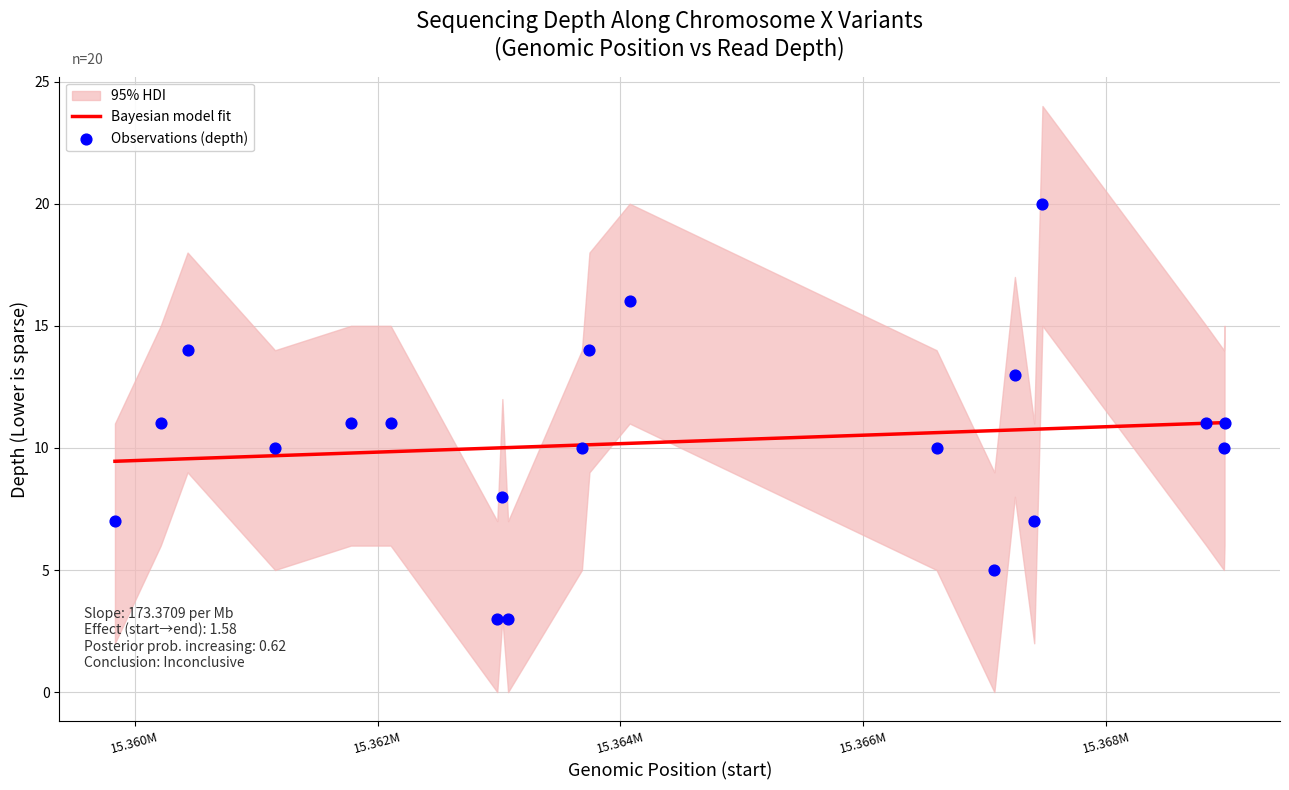

What is the maximum value for Bayesian model fit?

11.0